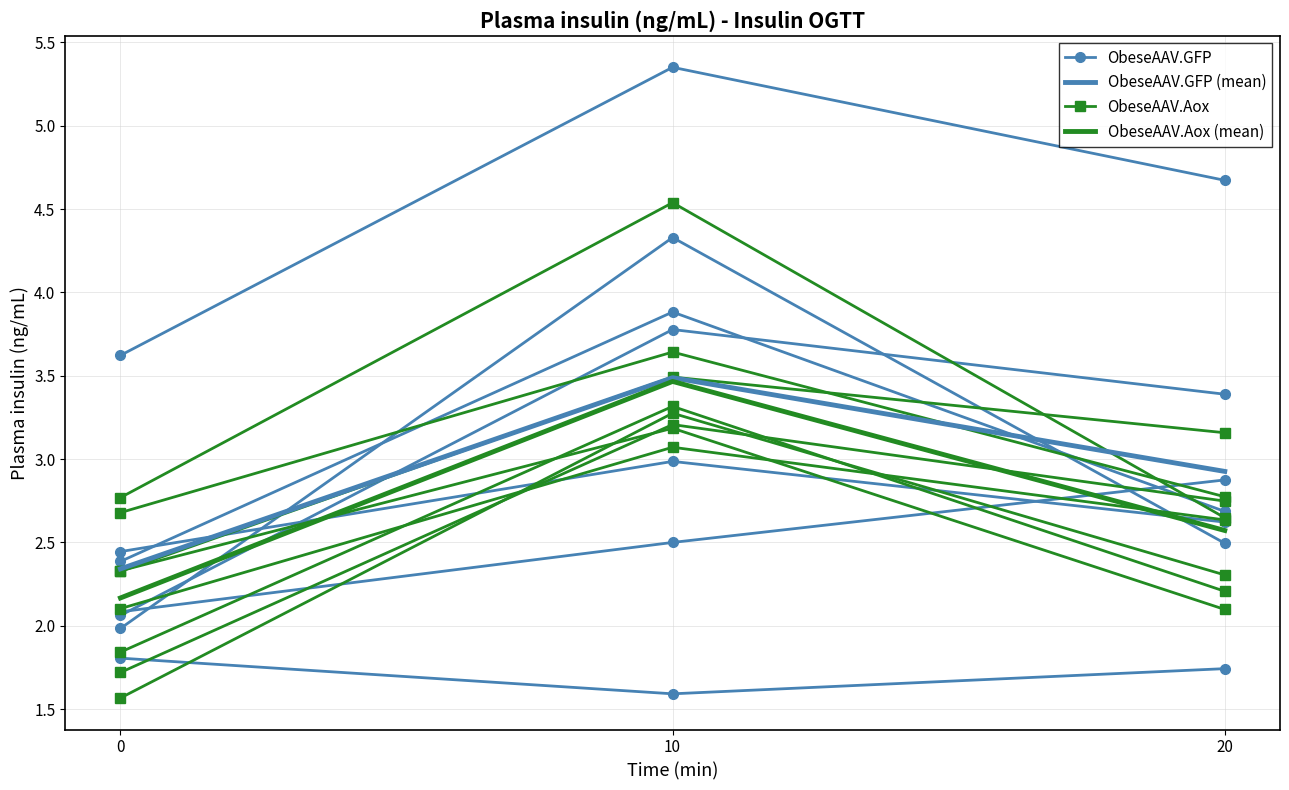

What value does the ObeseAAV.Aox series have at 20?

2.2